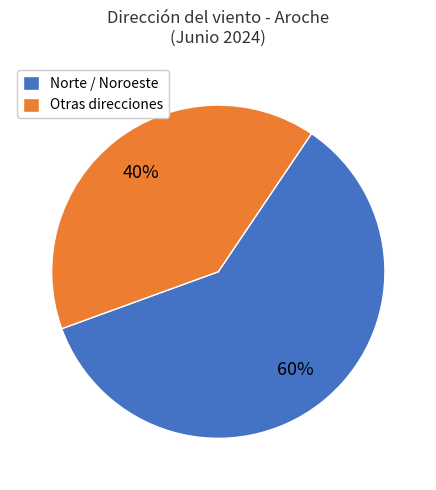

Is there any slice that represents more than half of the pie?

Yes